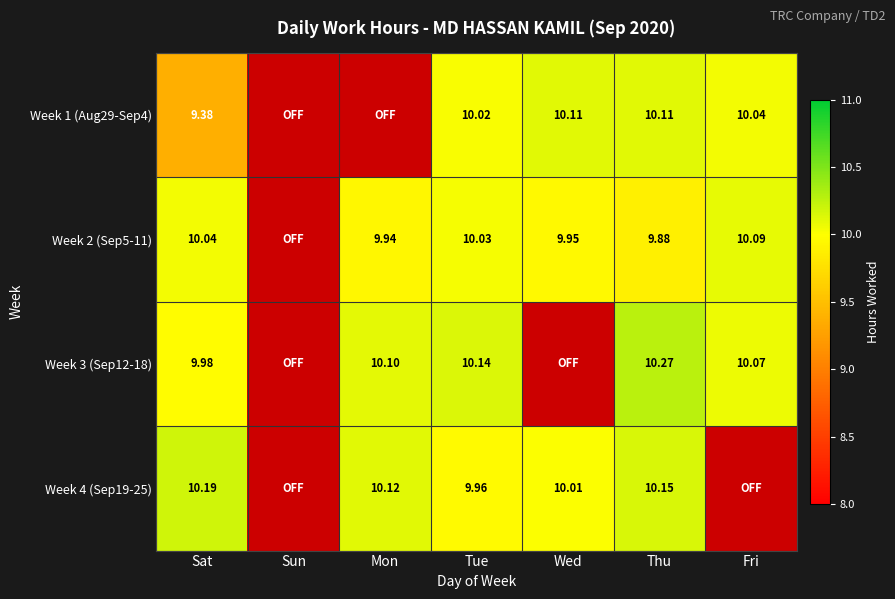

Which category has the highest value in the Week 3 (Sep12-18) series?

Thu